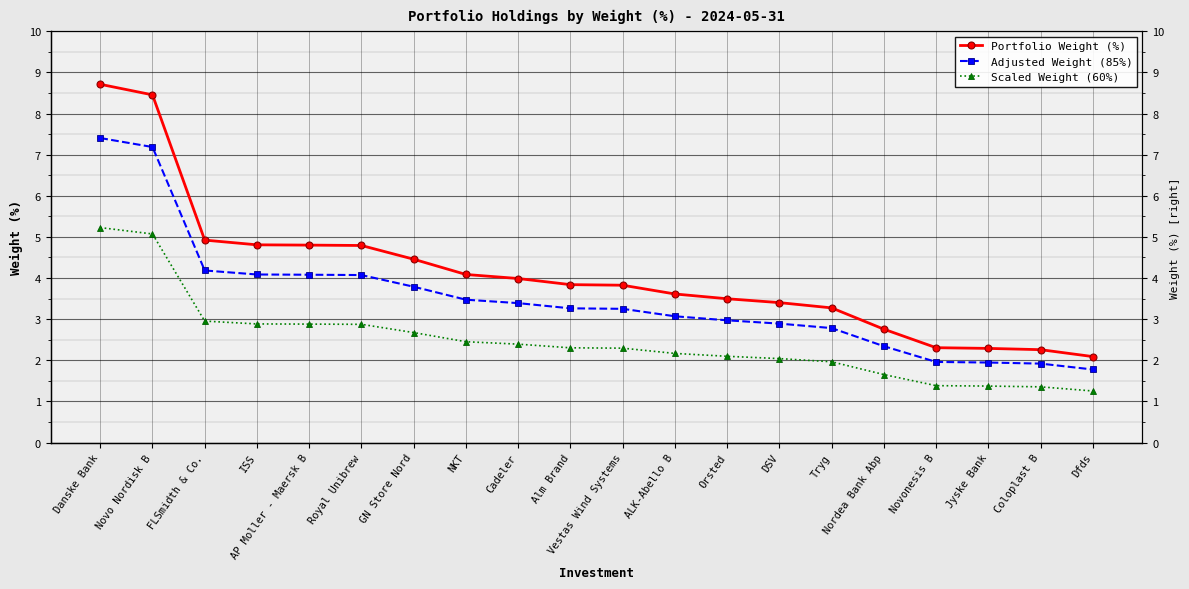

How many values in the Portfolio Weight (%) series are below 3?

5